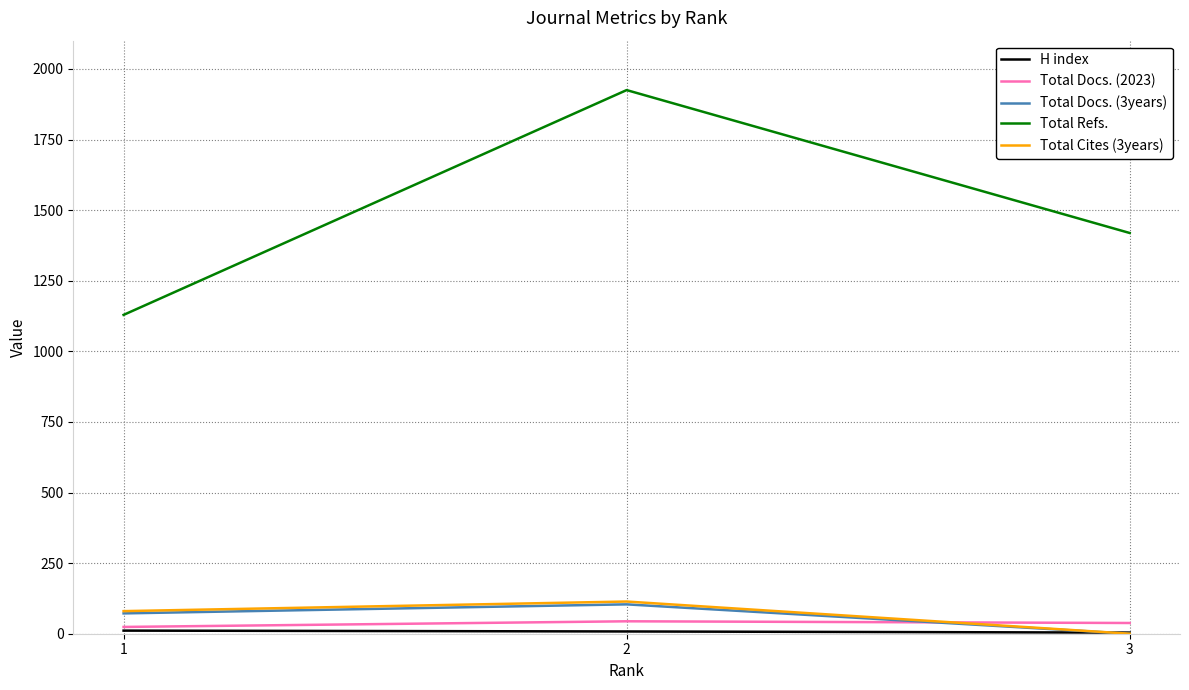

Which series has the largest total across all categories?

Total Refs.